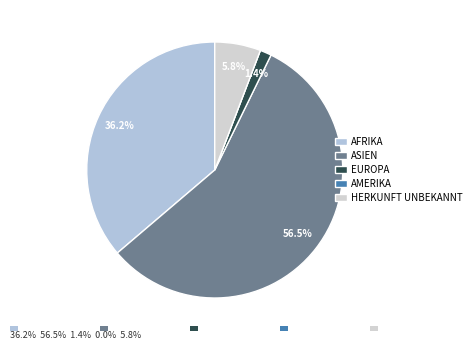

Count the number of slices in the pie.

5